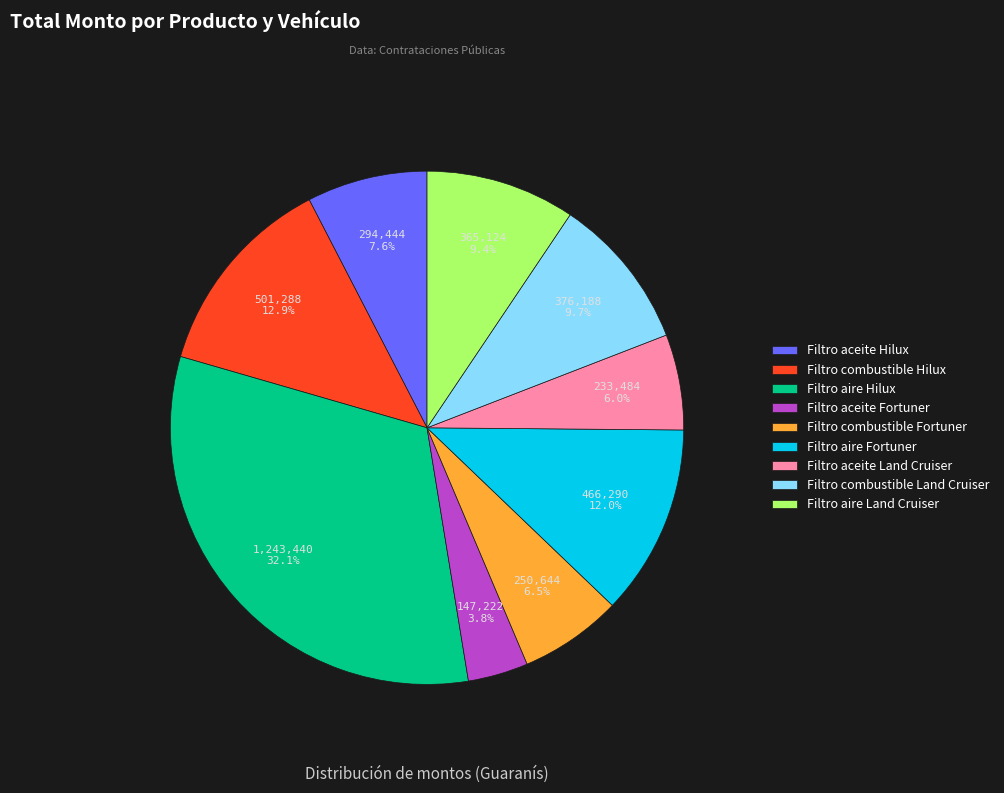

How many slices are in this pie chart?

9